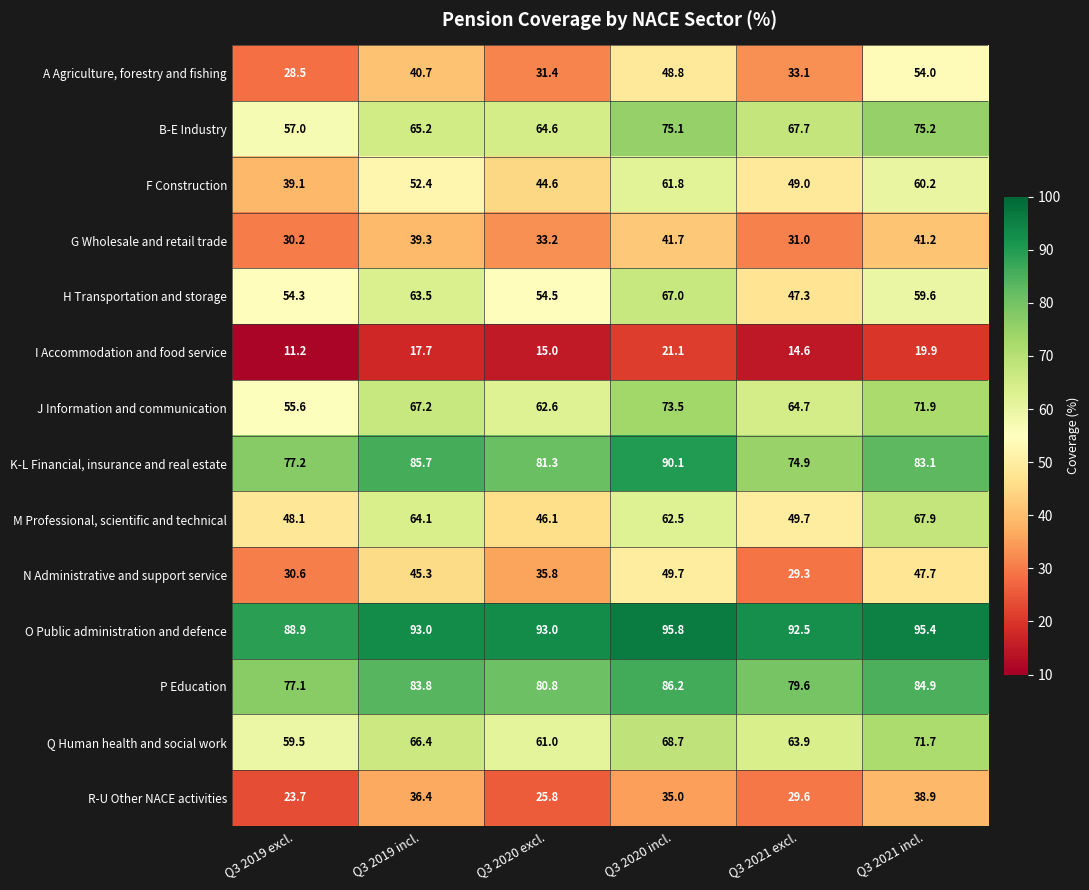

Where does the P Education series first go above 83?

Q3 2019 incl.